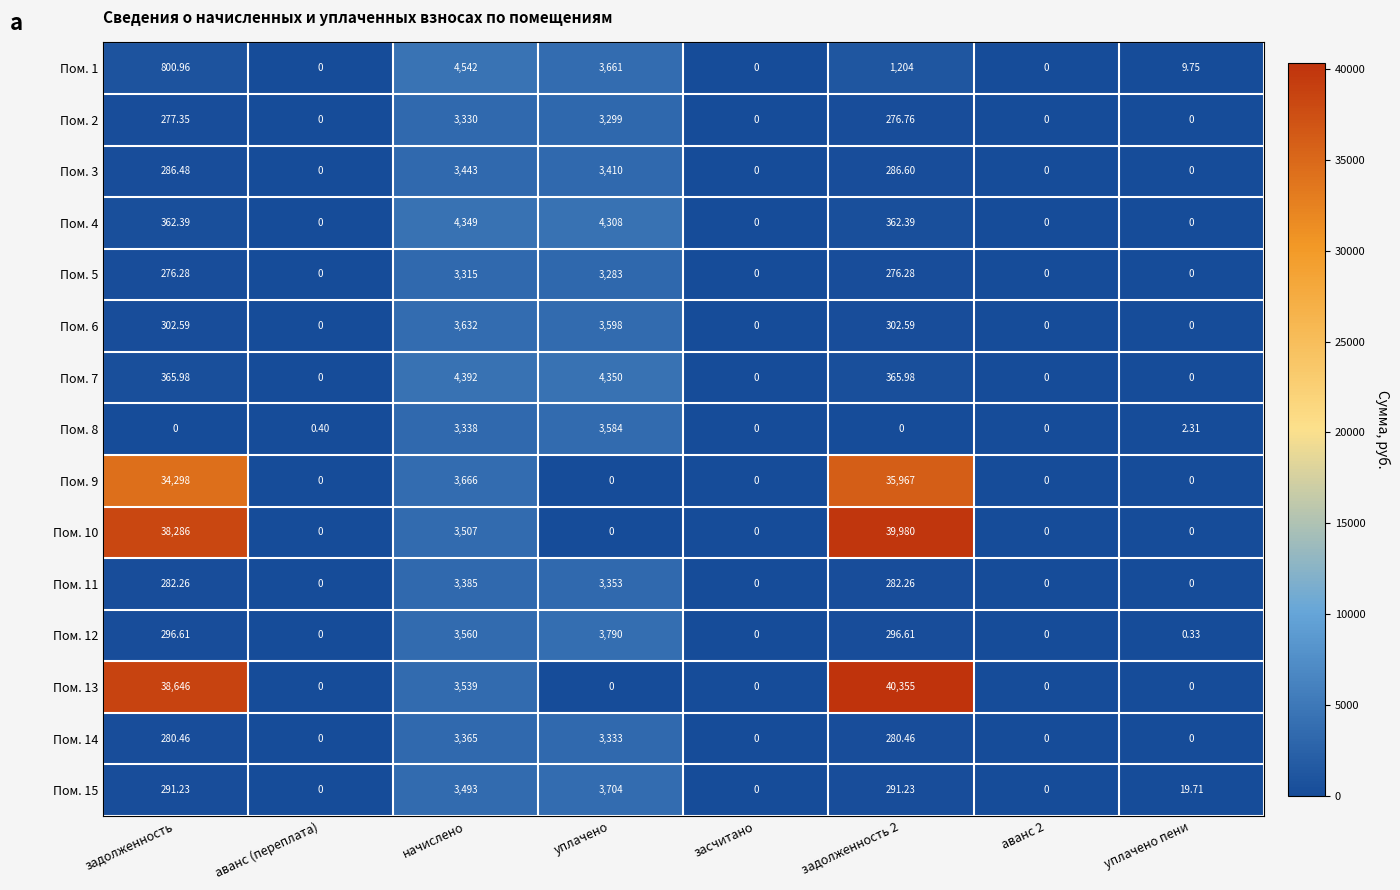

Is the value of Пом. 11 at начислено greater than the value of Пом. 8 at задолженность?

Yes